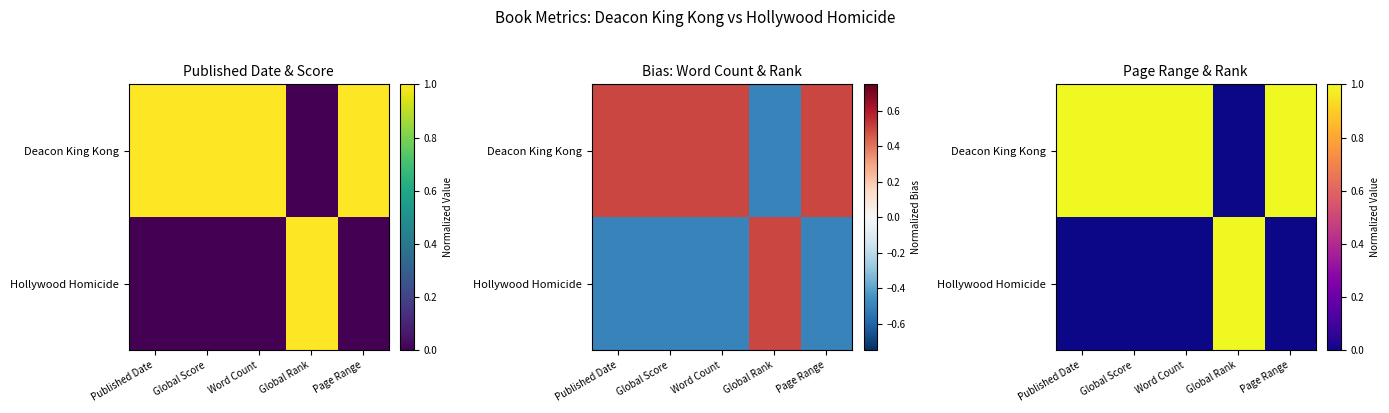

Which series has the largest total across all categories?

Deacon King Kong